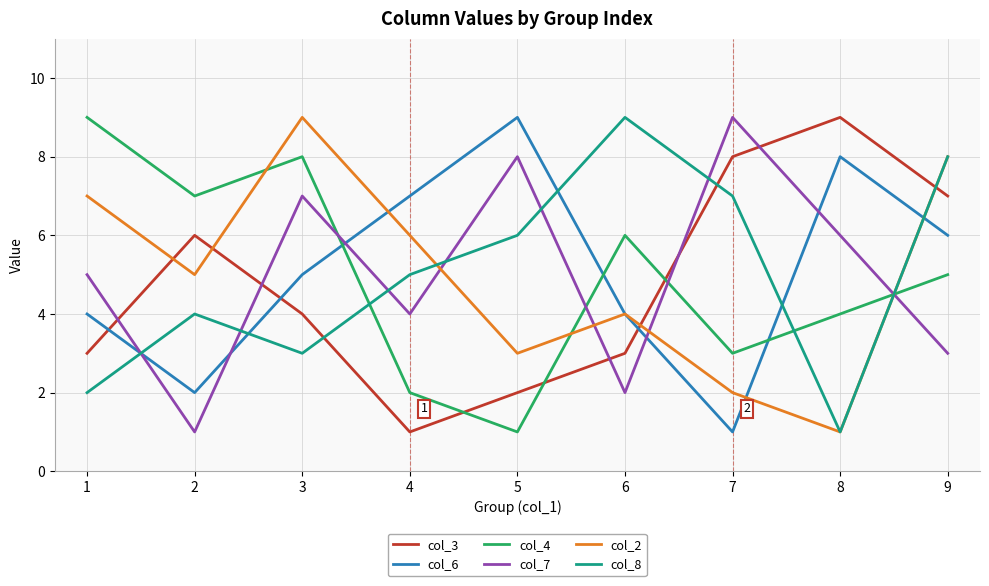

What is the sum of all col_2 values?

45